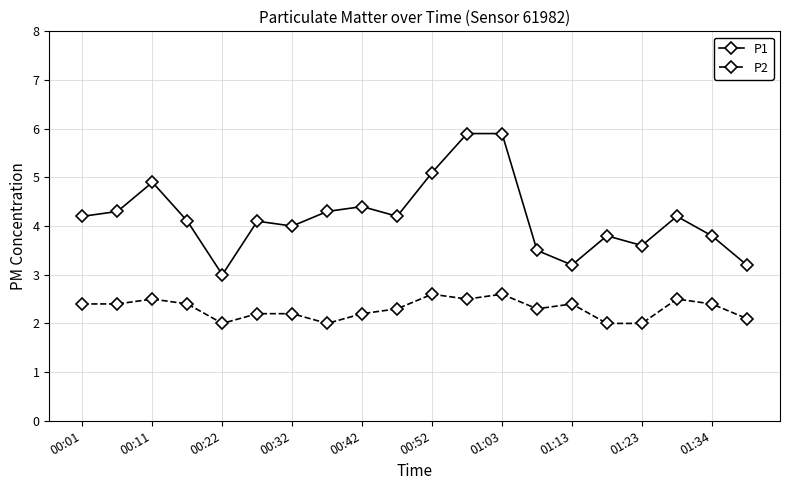

What is the sum of all P2 values?

46.0